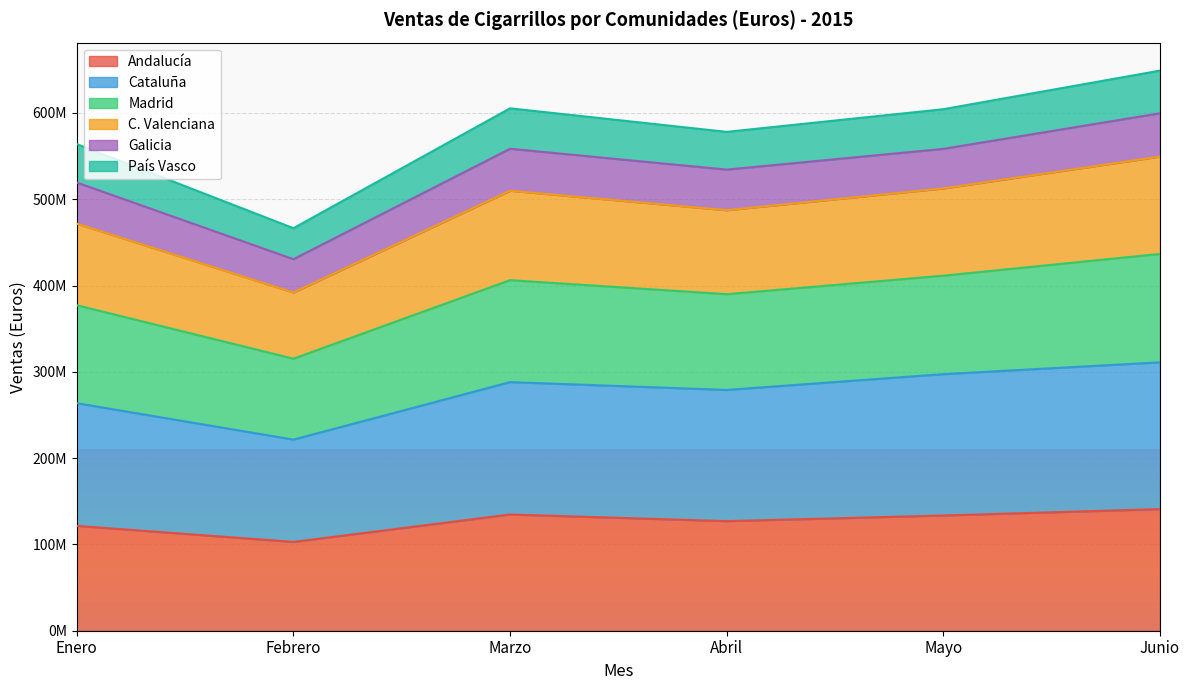

How many data points does each series have?

6